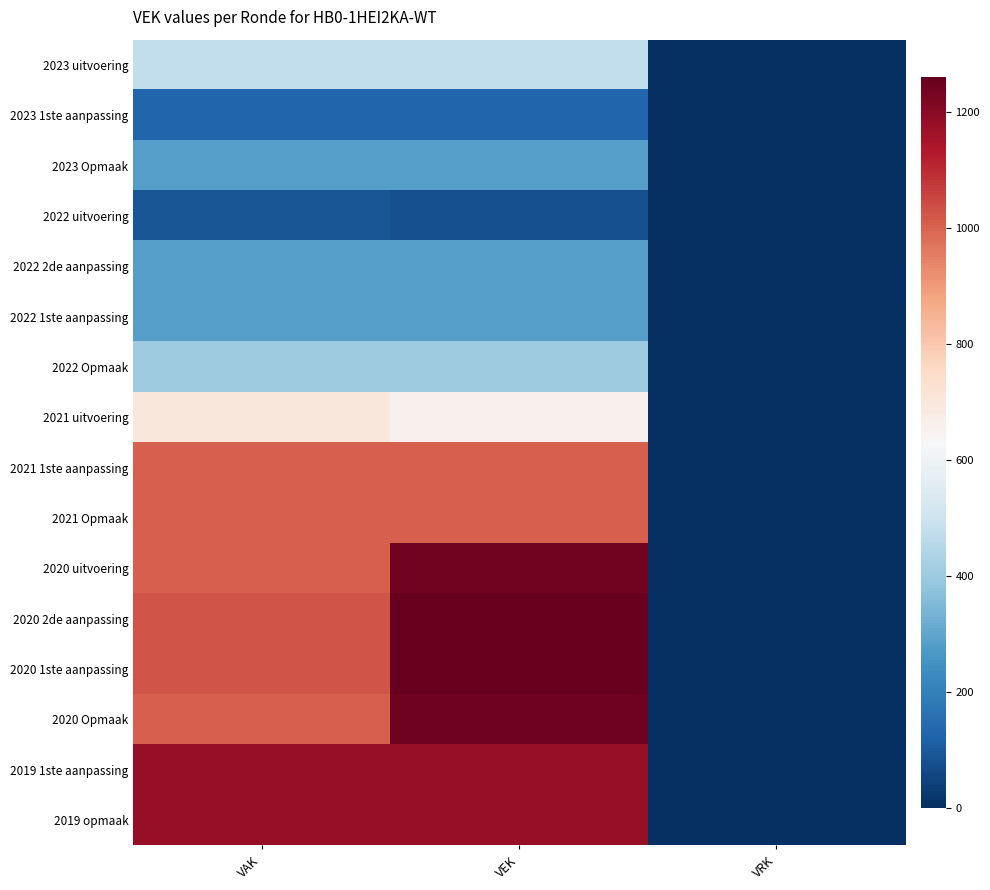

What is the total value across all series at VEK?

11978